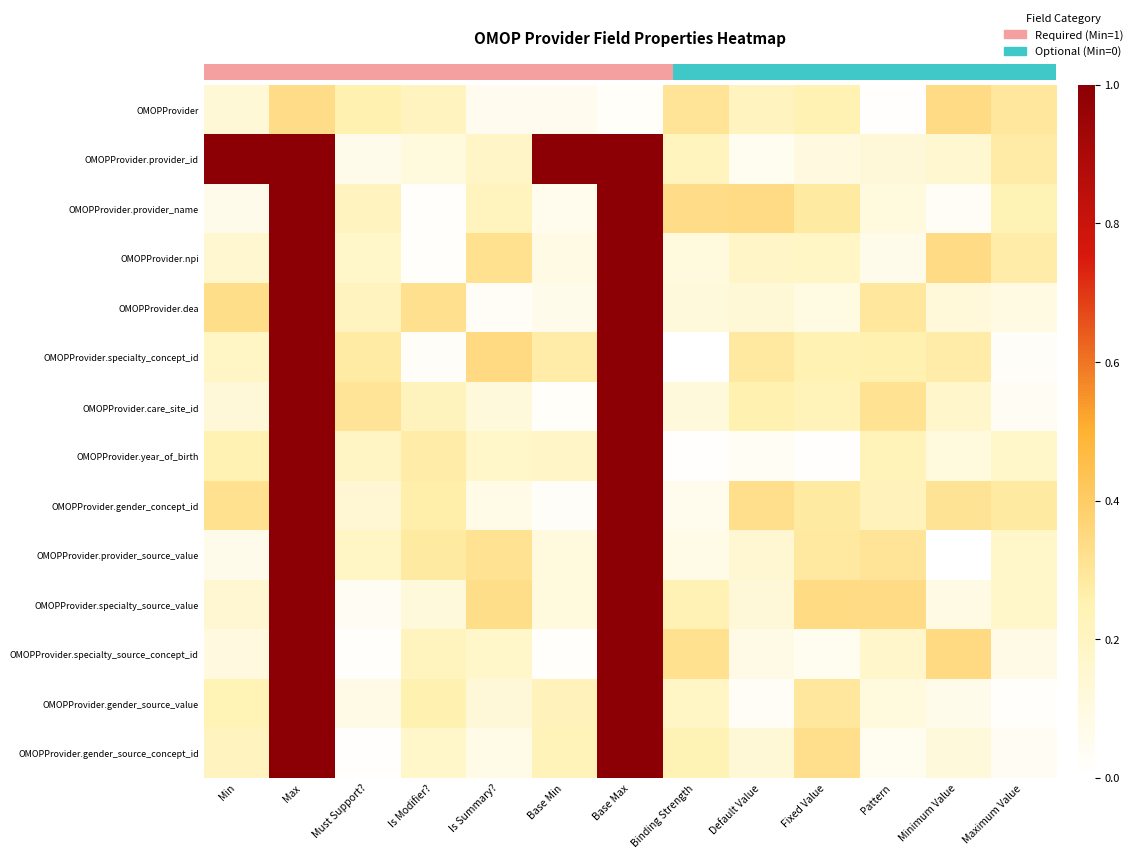

Between Max and Maximum Value, which is larger?

Max